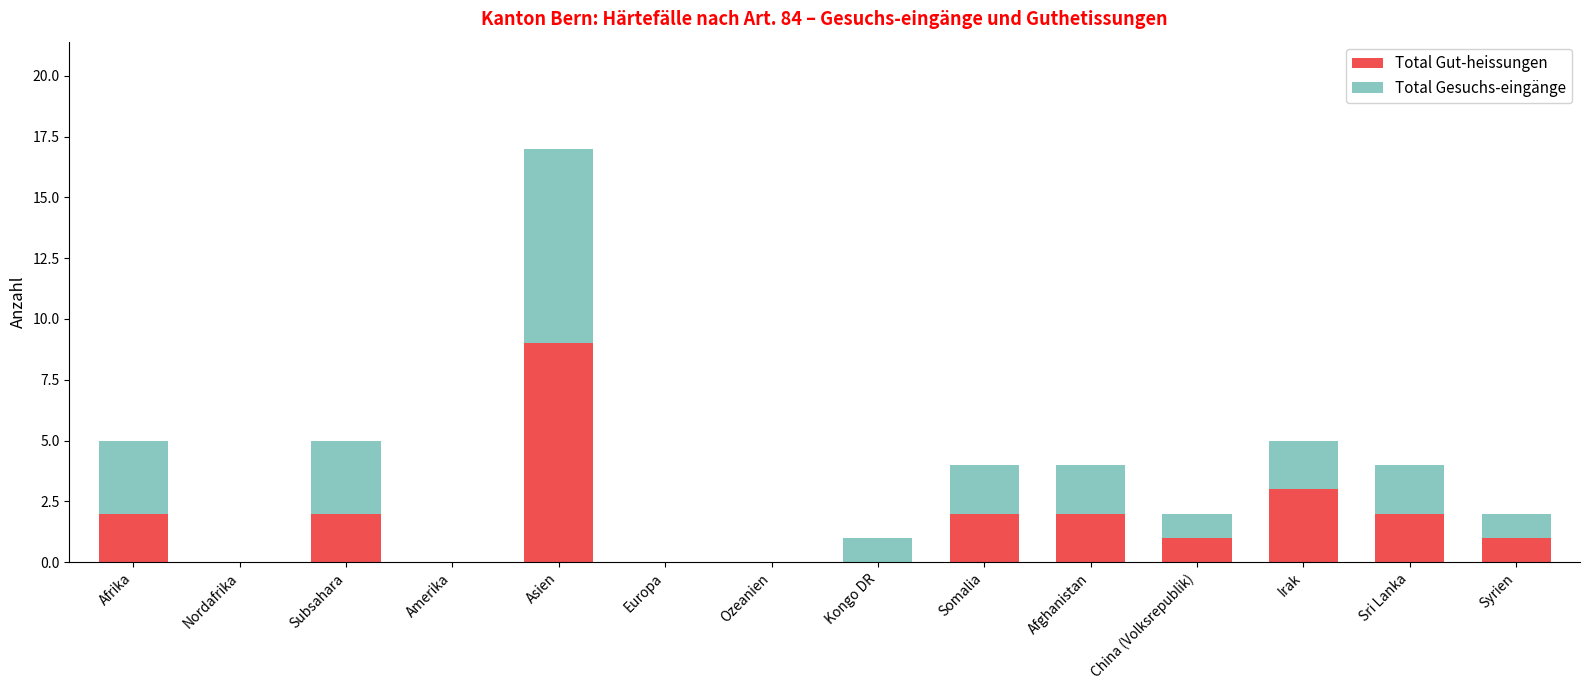

What is the maximum value for Total Gut-heissungen?

9